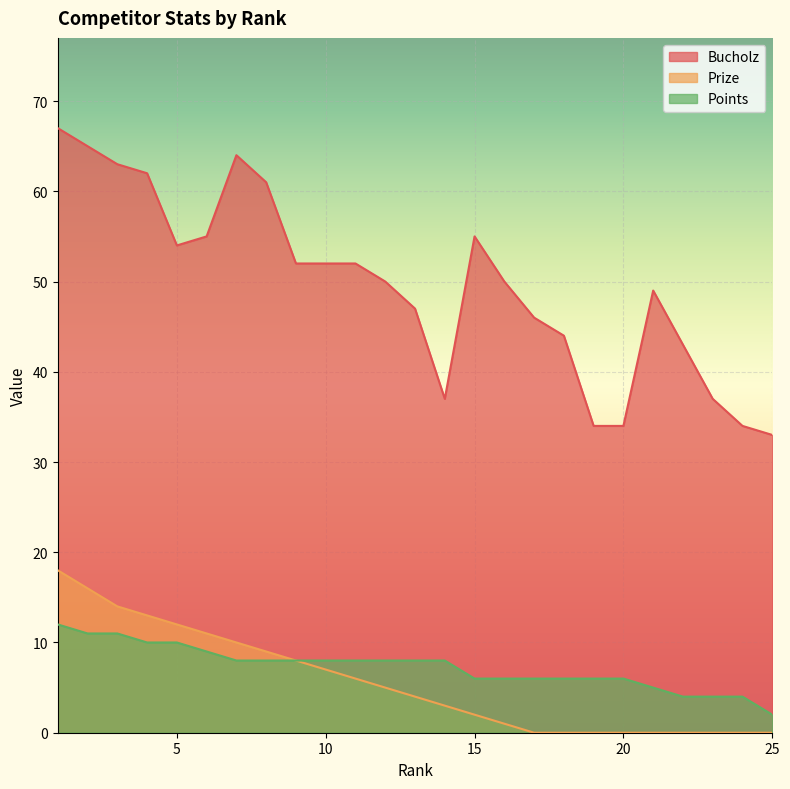

Is the value of Prize at 1 greater than the value of Bucholz at 2?

No